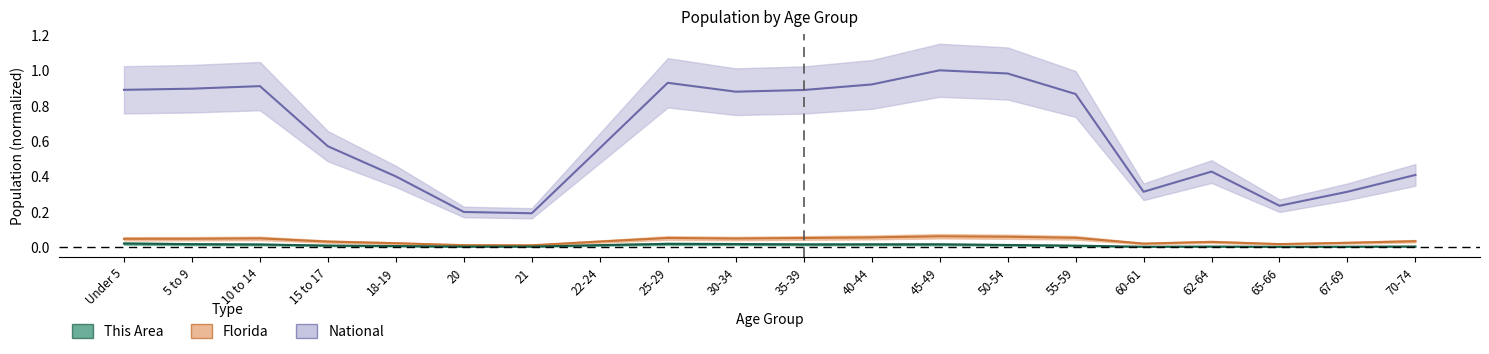

What is the approximate value of National at 22-24?

0.6